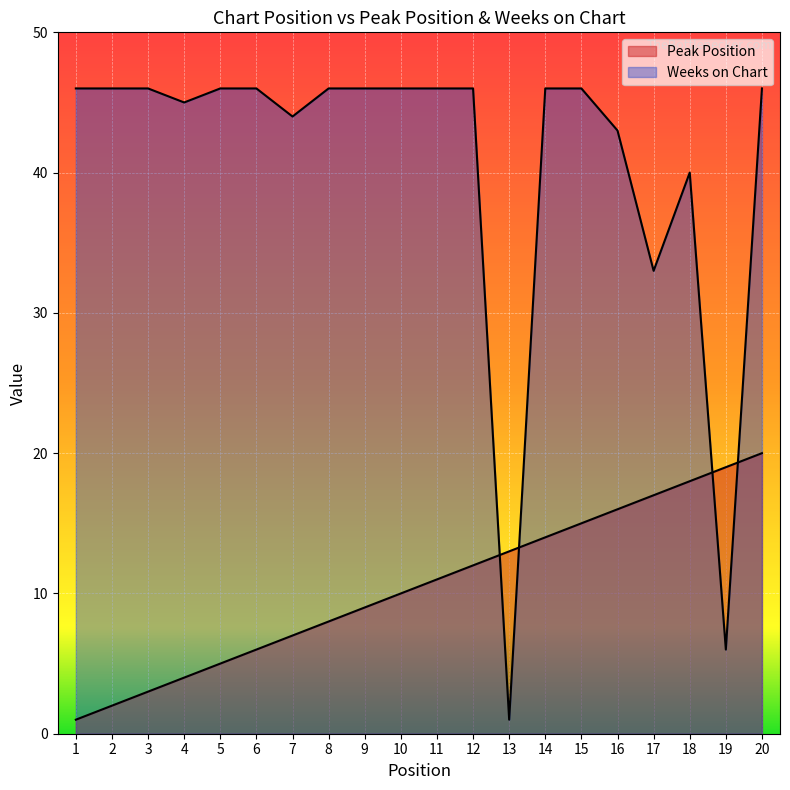

Which series has the largest total across all categories?

Weeks on Chart